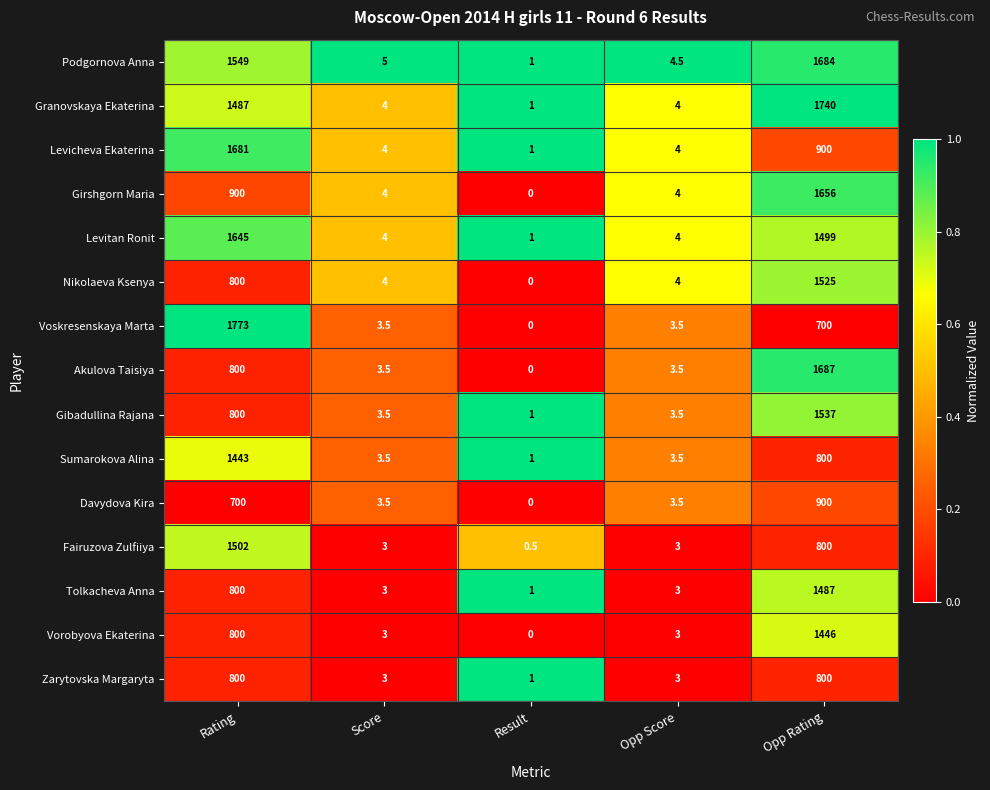

How many data points does each series have?

5